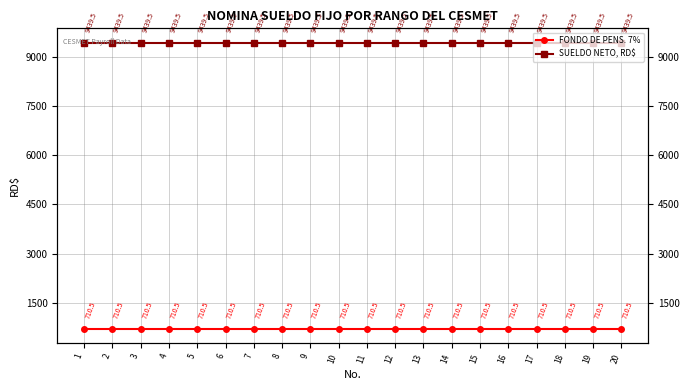

Rank the series by their average value, from lowest to highest.

FONDO DE PENS. 7%, SUELDO NETO, RD$